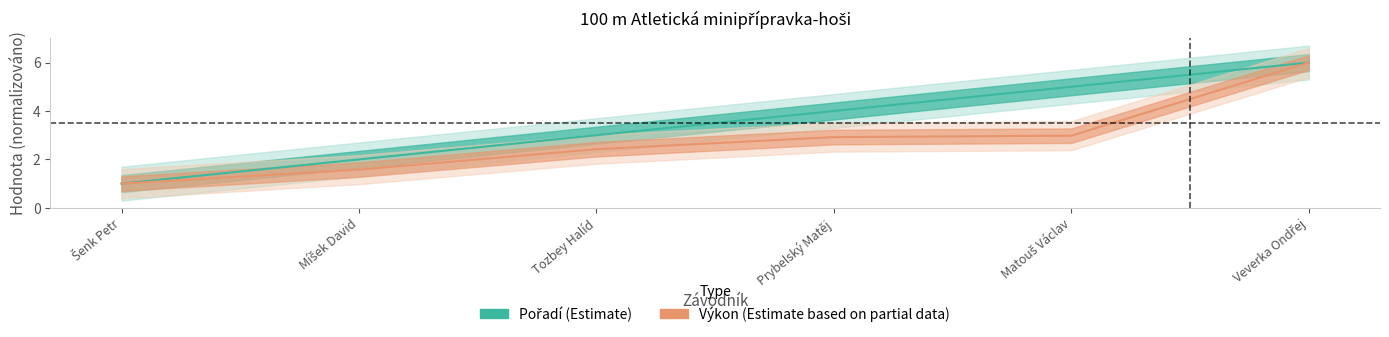

Is the value of Výkon at Prybelský Matěj greater than the value of Pořadí at Míšek David?

Yes